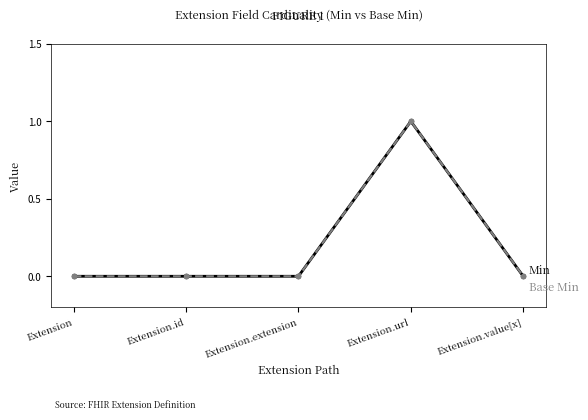

Reading right to left, transcribe all the data shown in this chart.

Min: Extension.value[x]=0	Extension.url=1	Extension.extension=0	Extension.id=0	Extension=0
Base Min: Extension.value[x]=0	Extension.url=1	Extension.extension=0	Extension.id=0	Extension=0